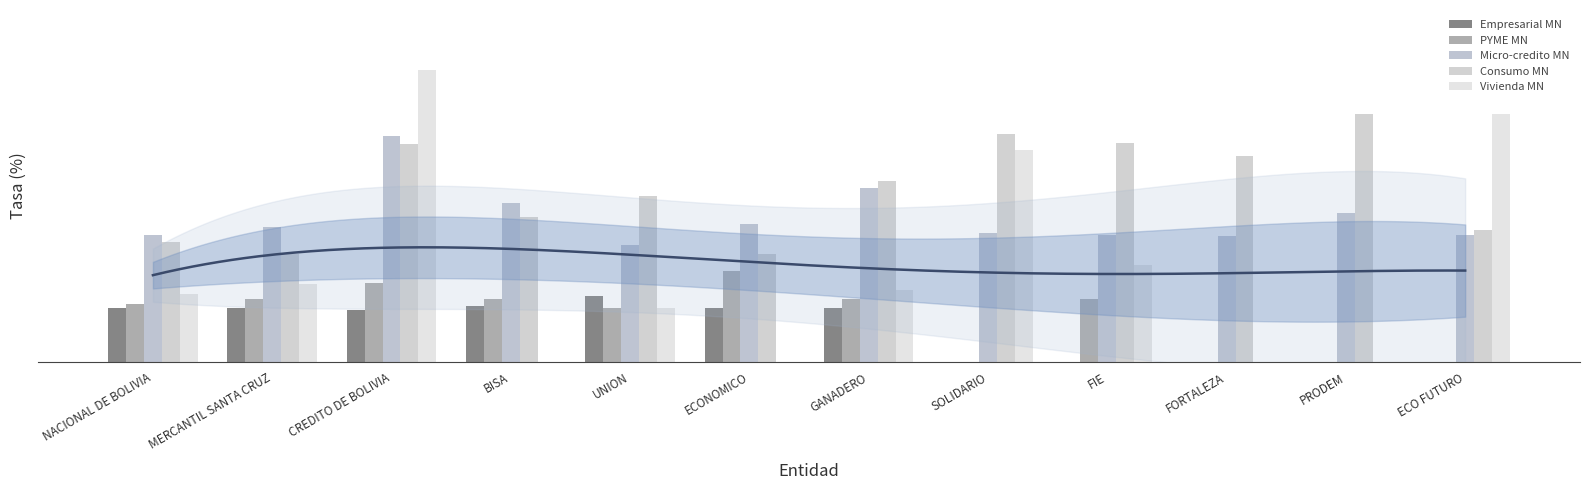

The Vivienda MN series shows 13.2 at GANADERO. True or false?

False